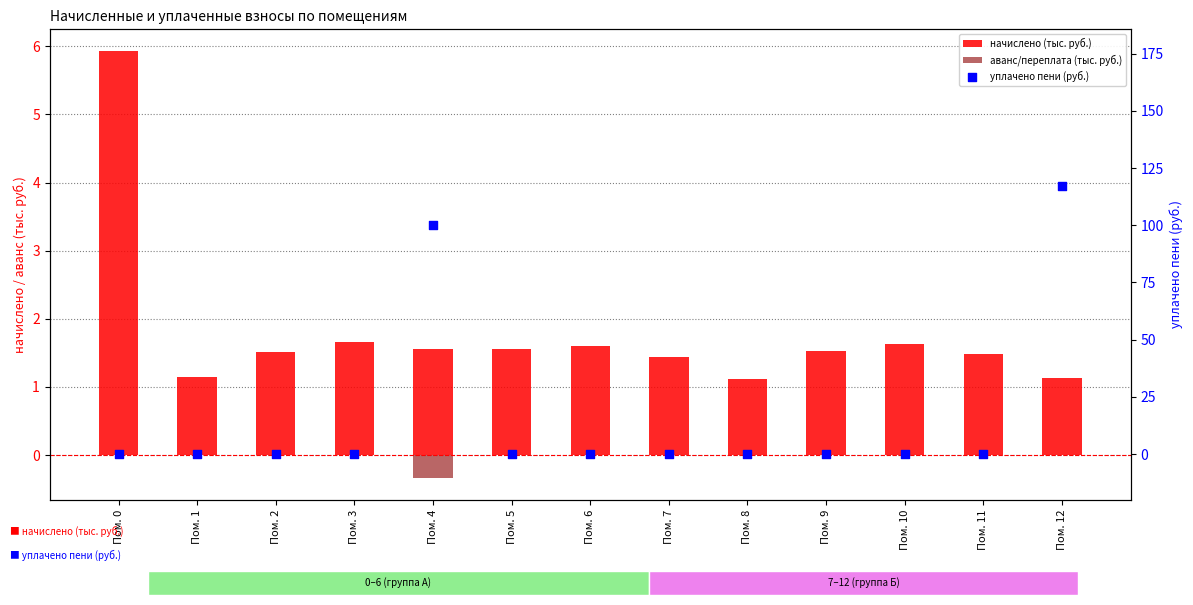

Which series has the largest total across all categories?

уплачено пени (руб.)